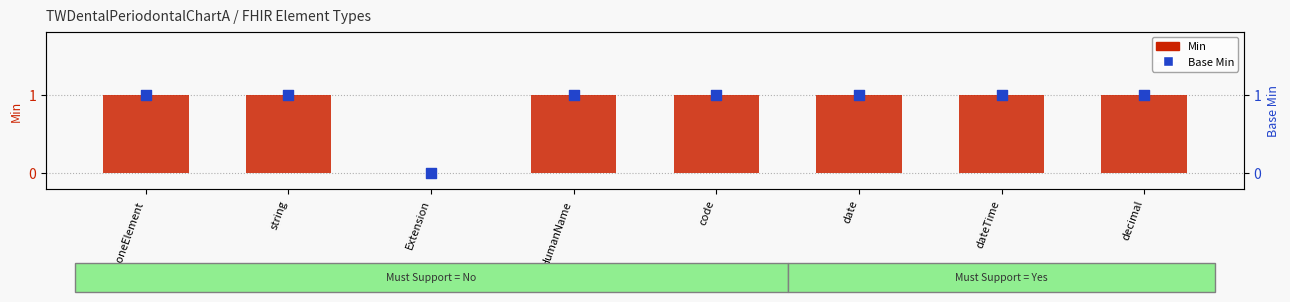

Which series reaches the minimum Y coordinate?

Min